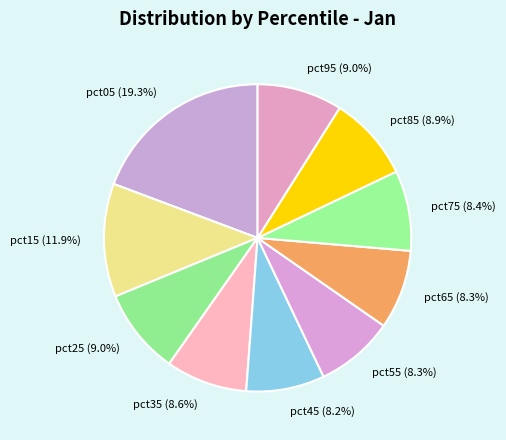

What portion of the pie excludes pct15?

88.1%